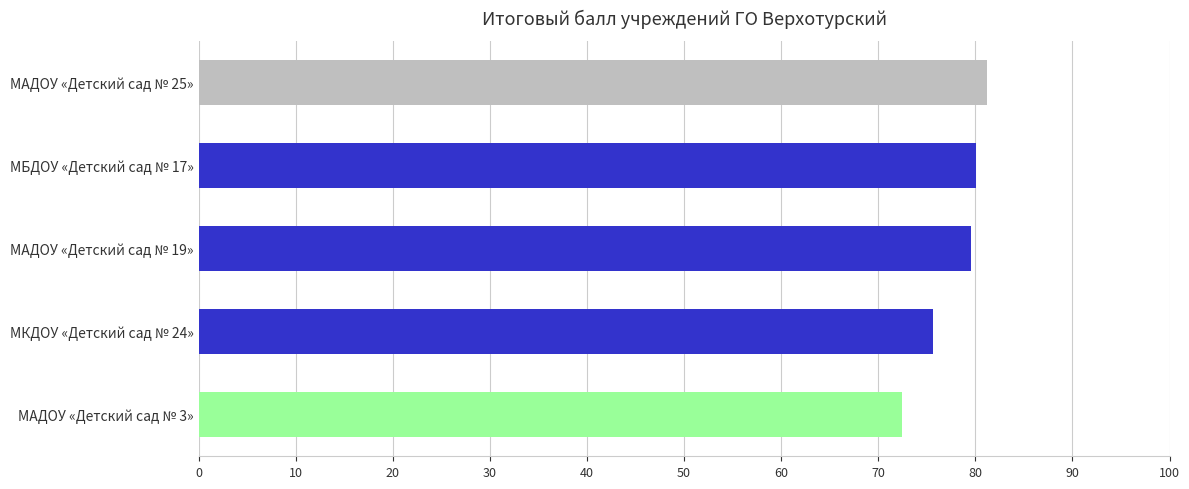

Which label corresponds to the smallest value in the chart?

МАДОУ «Детский сад № 3»